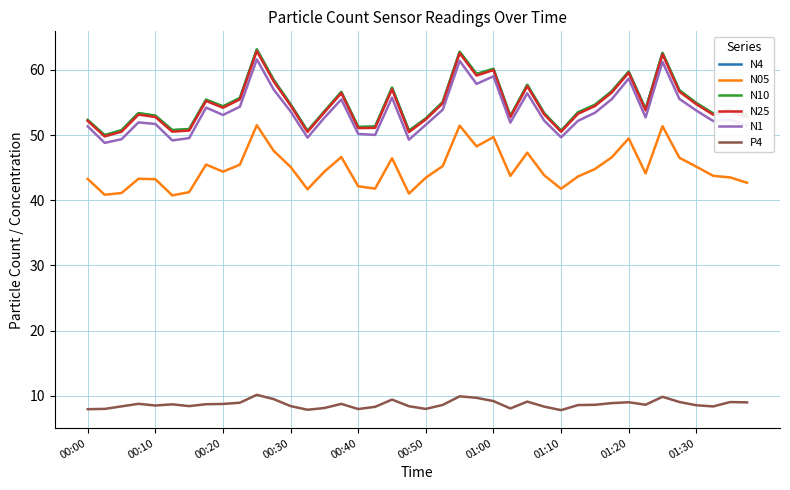

What is the lowest value of the N25 series?

49.8